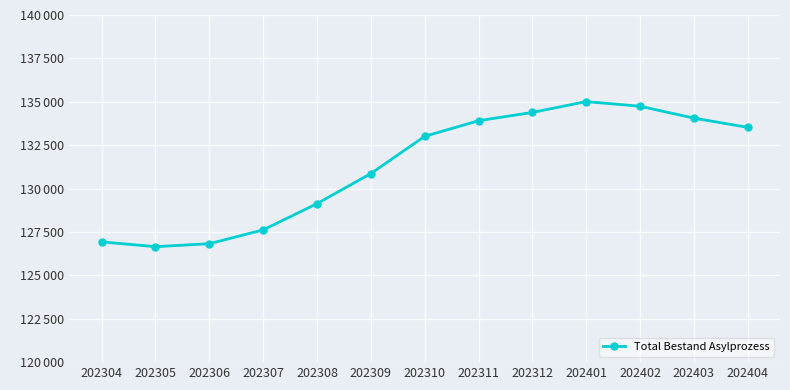

What is the difference between the maximum and second lowest values?

8188